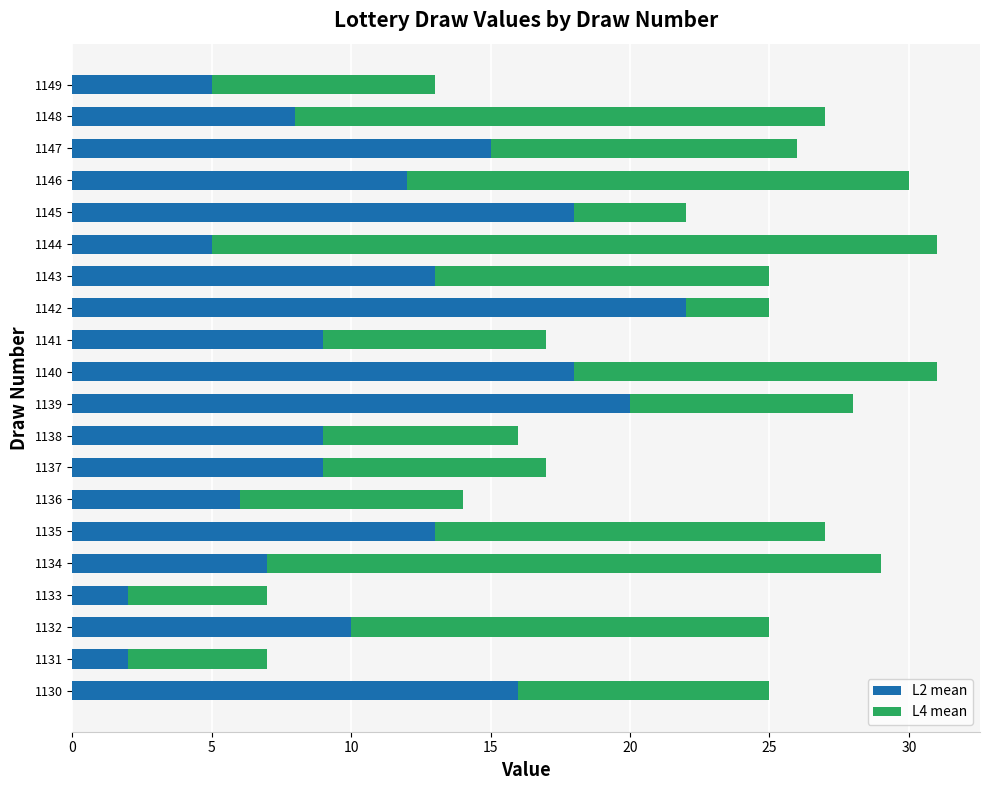

What is the total value across all series at 1139?

28